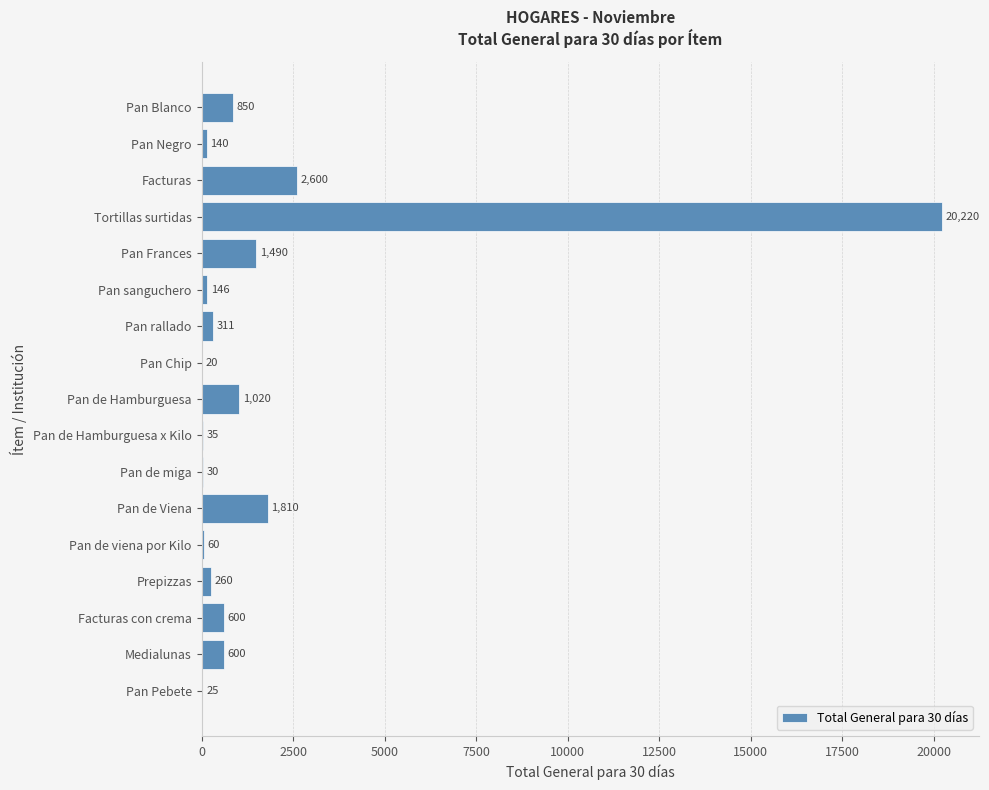

What is the sum of all values?

30217